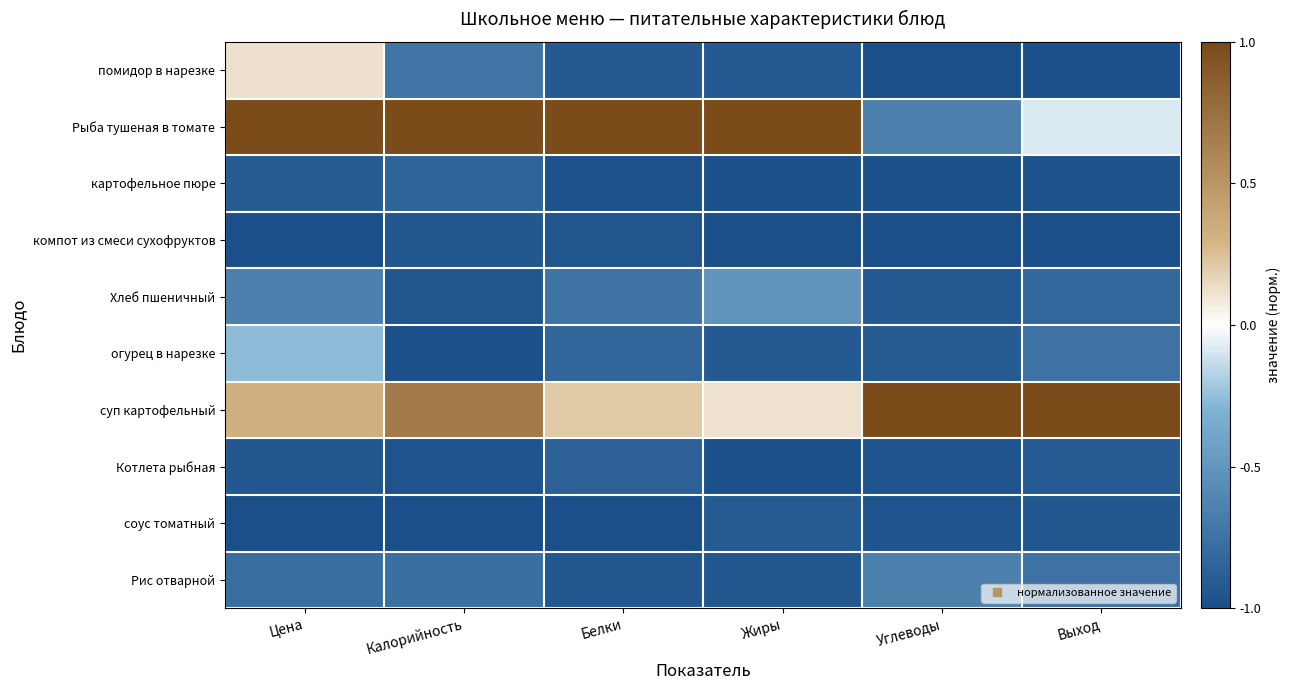

Reading left to right, extract all data points from this chart.

помидор в нарезке: Цена=0.1	Калорийность=-0.7	Белки=-0.9	Жиры=-0.9	Углеводы=-1.0	Выход=-1.0
Рыба тушеная в томате: Цена=1.0	Калорийность=1.0	Белки=1.0	Жиры=1.0	Углеводы=-0.7	Выход=-0.1
картофельное пюре: Цена=-0.9	Калорийность=-0.9	Белки=-1.0	Жиры=-1.0	Углеводы=-1.0	Выход=-1.0
компот из смеси сухофруктов: Цена=-1.0	Калорийность=-0.9	Белки=-1.0	Жиры=-1.0	Углеводы=-1.0	Выход=-1.0
Хлеб пшеничный: Цена=-0.7	Калорийность=-1.0	Белки=-0.7	Жиры=-0.5	Углеводы=-0.9	Выход=-0.8
огурец в нарезке: Цена=-0.3	Калорийность=-1.0	Белки=-0.8	Жиры=-0.9	Углеводы=-0.9	Выход=-0.7
суп картофельный: Цена=0.3	Калорийность=0.7	Белки=0.2	Жиры=0.1	Углеводы=1.0	Выход=1.0
Котлета рыбная: Цена=-0.9	Калорийность=-1.0	Белки=-0.9	Жиры=-1.0	Углеводы=-1.0	Выход=-0.9
соус томатный: Цена=-1.0	Калорийность=-1.0	Белки=-1.0	Жиры=-0.9	Углеводы=-1.0	Выход=-0.9
Рис отварной: Цена=-0.8	Калорийность=-0.8	Белки=-0.9	Жиры=-0.9	Углеводы=-0.6	Выход=-0.7